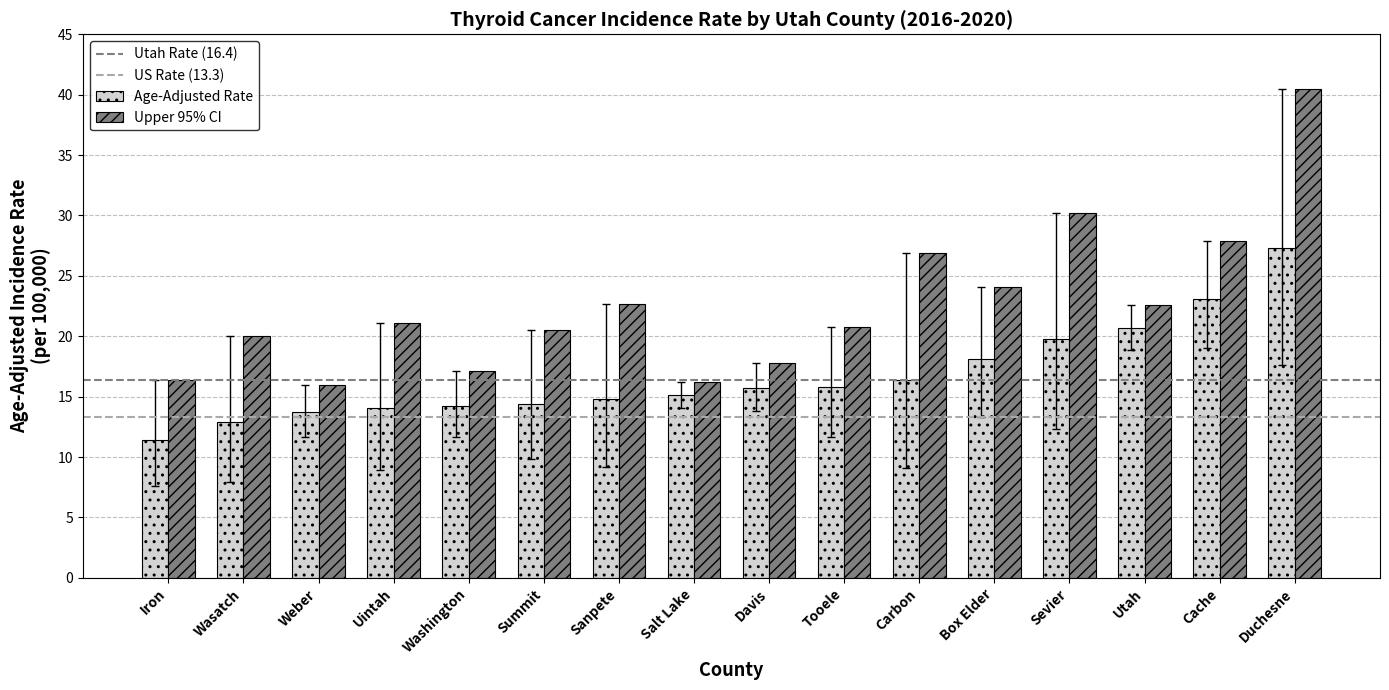

List the series in order of their peak value, lowest first.

Age-Adjusted Rate, Upper 95% CI